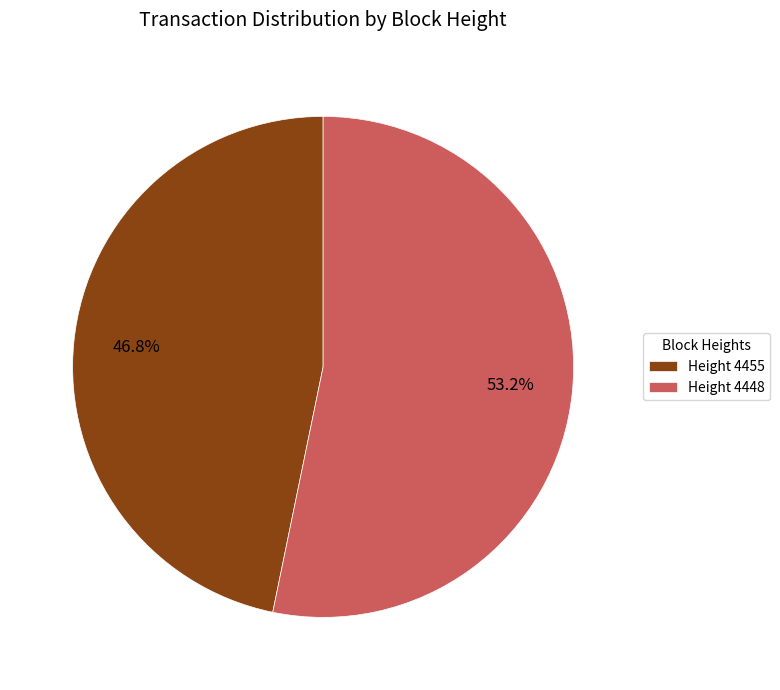

Which category accounts for the majority?

Height 4448